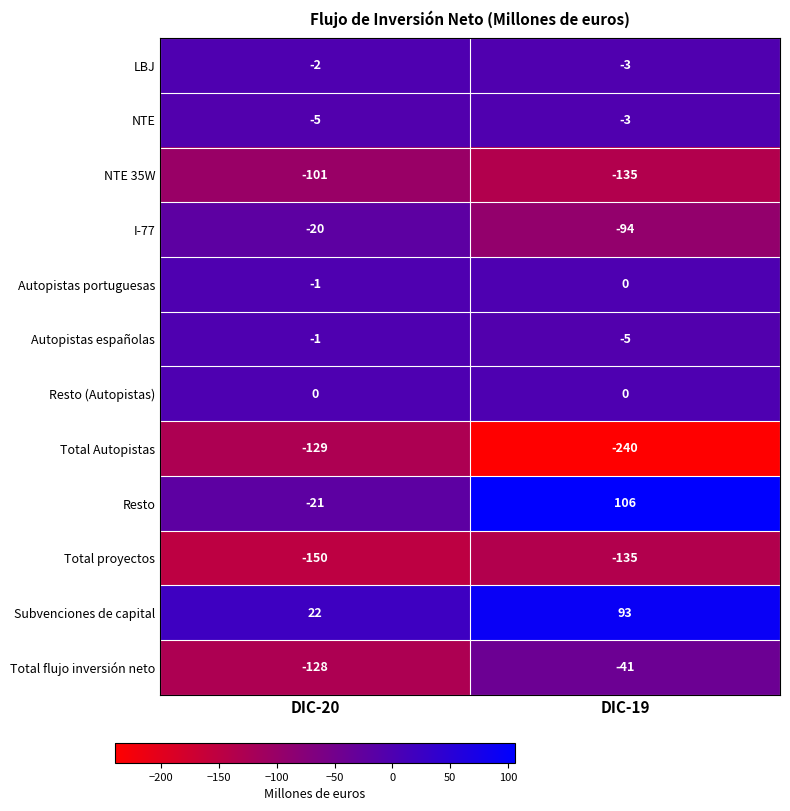

Reading left to right, transcribe all the data shown in this chart.

LBJ: -2	-3
NTE: -5	-3
NTE 35W: -101	-135
I-77: -20	-94
Autopistas portuguesas: -1	0
Autopistas españolas: -1	-5
Resto (Autopistas): 0	0
Total Autopistas: -129	-240
Resto: -21	106
Total proyectos: -150	-135
Subvenciones de capital: 22	93
Total flujo inversión neto: -128	-41